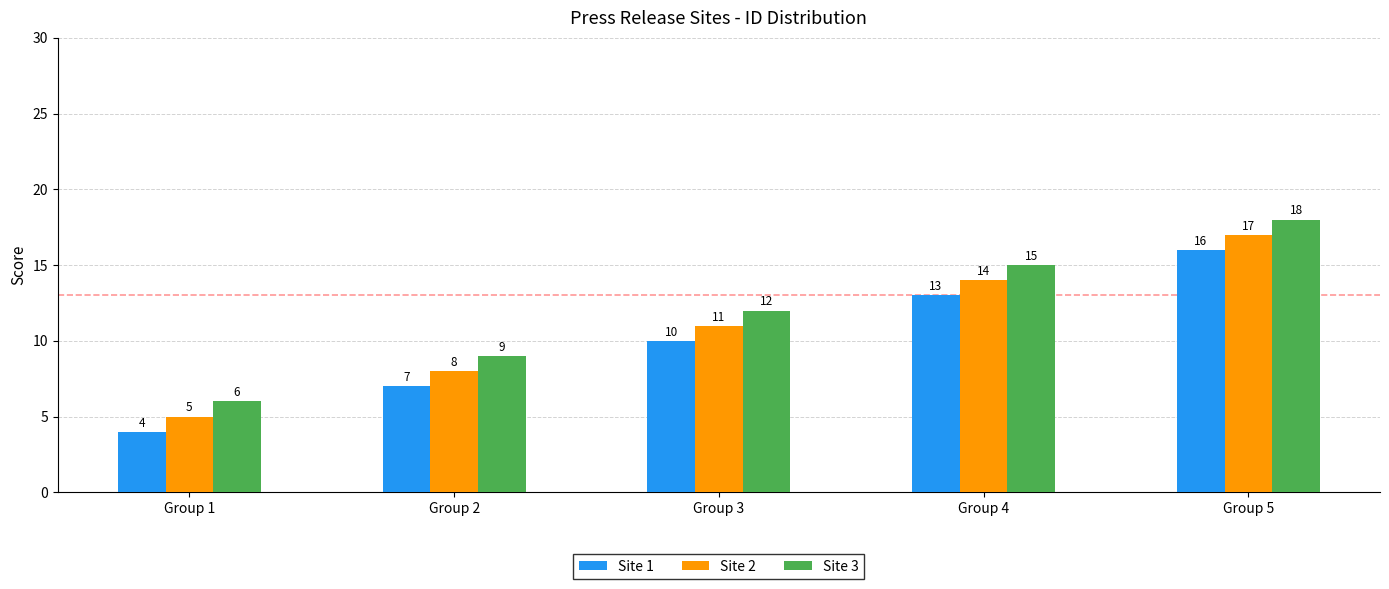

List the series in order of their overall mean, lowest first.

Site 1, Site 2, Site 3